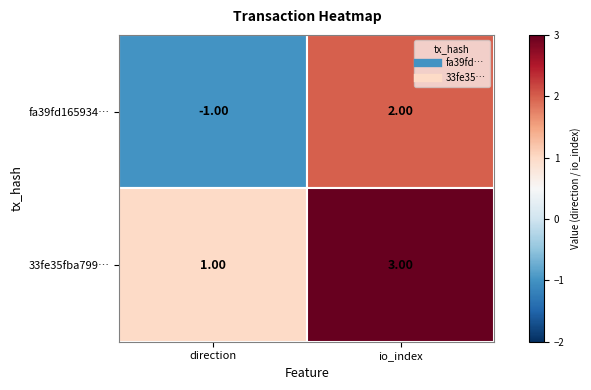

Between direction and io_index, which series saw the biggest shift?

fa39fd165934…